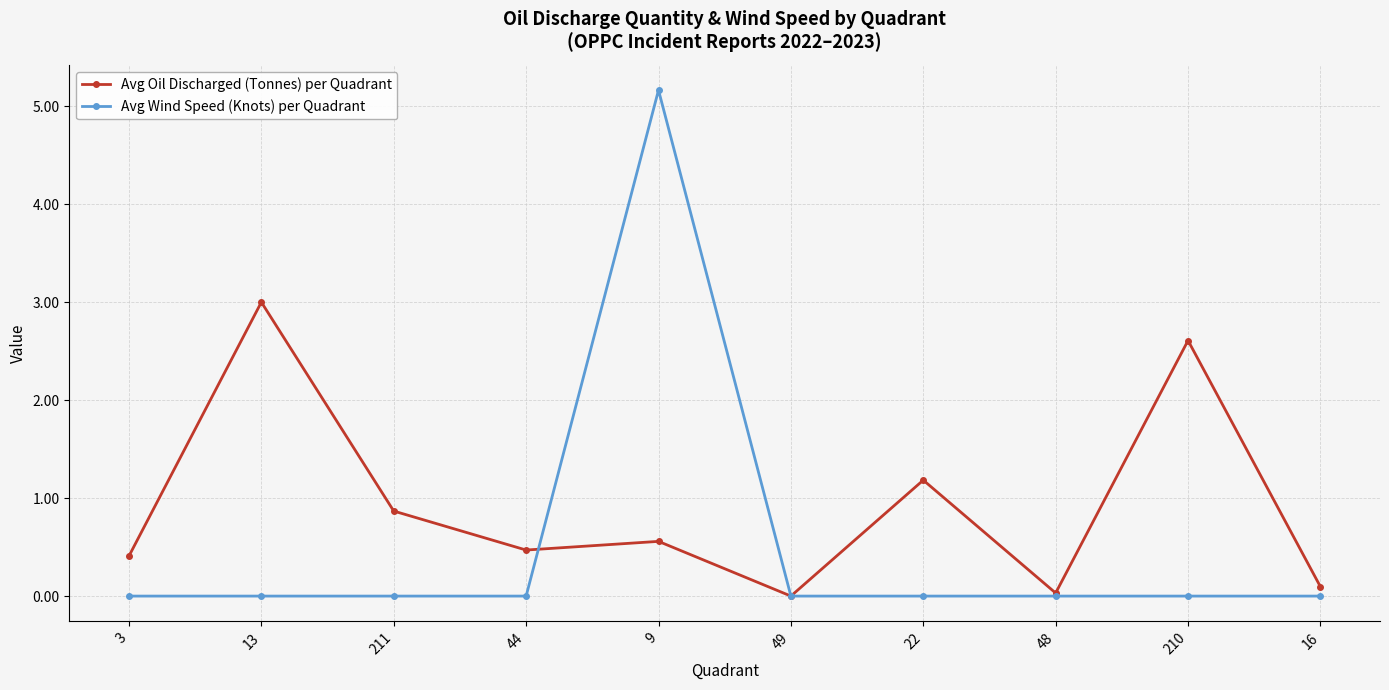

At which category does Avg Oil Discharged (Tonnes) per Quadrant reach its first local peak?

13